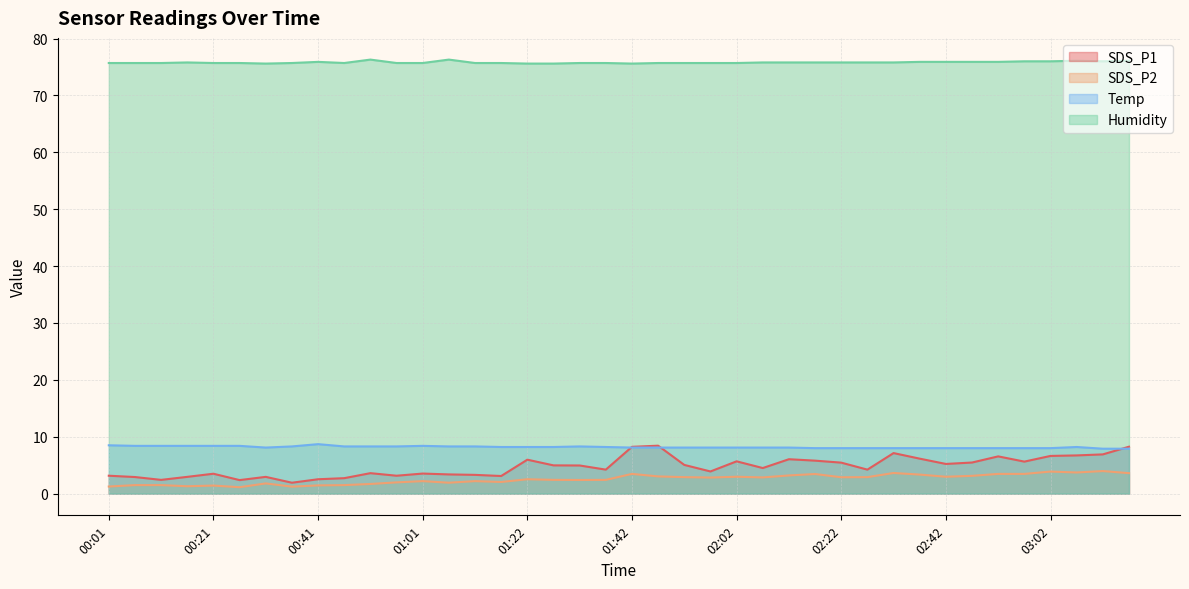

Which label corresponds to the smallest value in the chart?

00:26